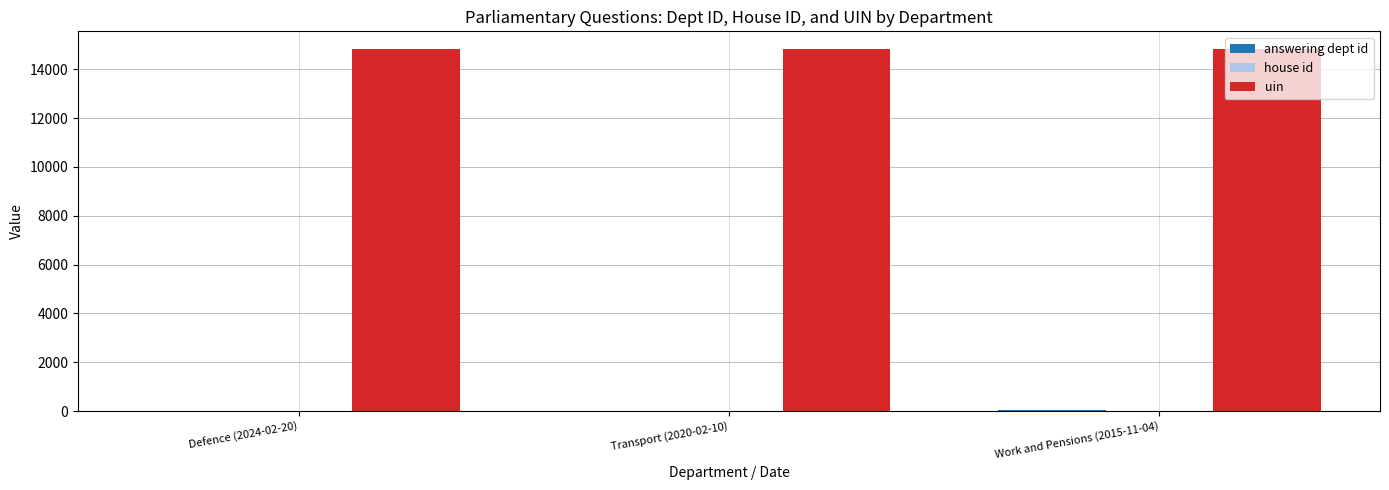

How many categories are shown in the chart?

3